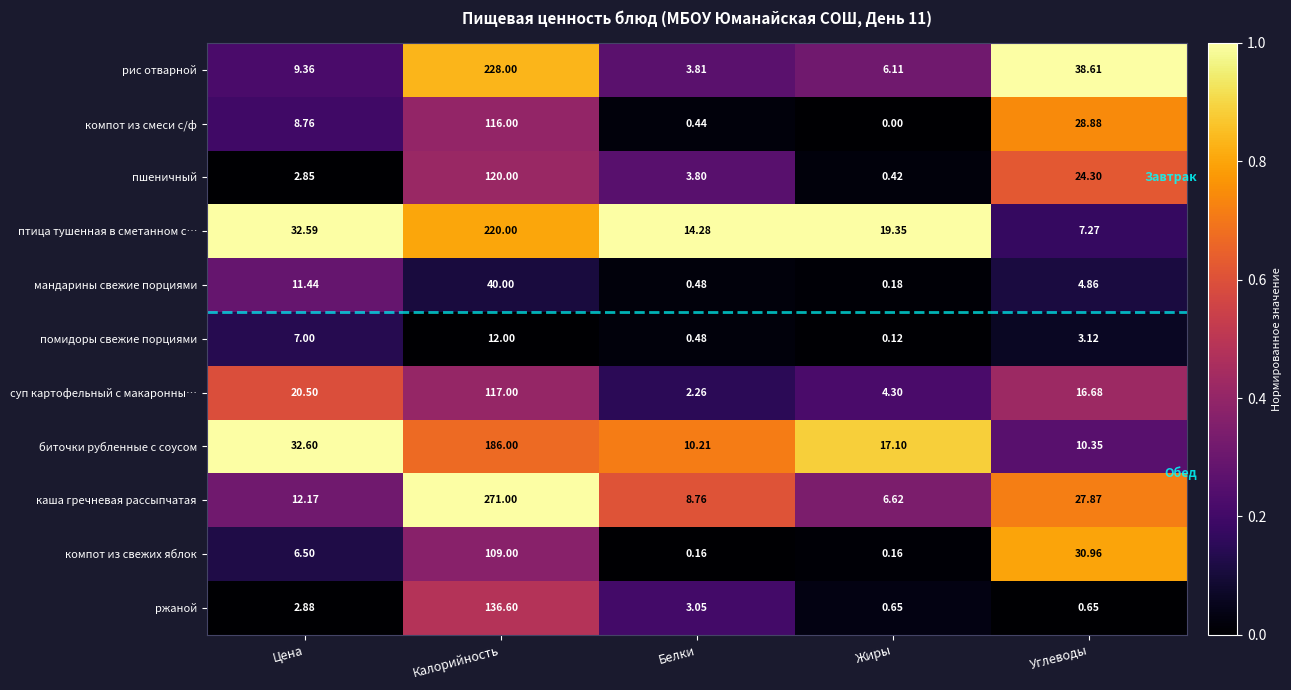

List the labels in order of пшеничный value, largest first.

Калорийность, Углеводы, Белки, Цена, Жиры